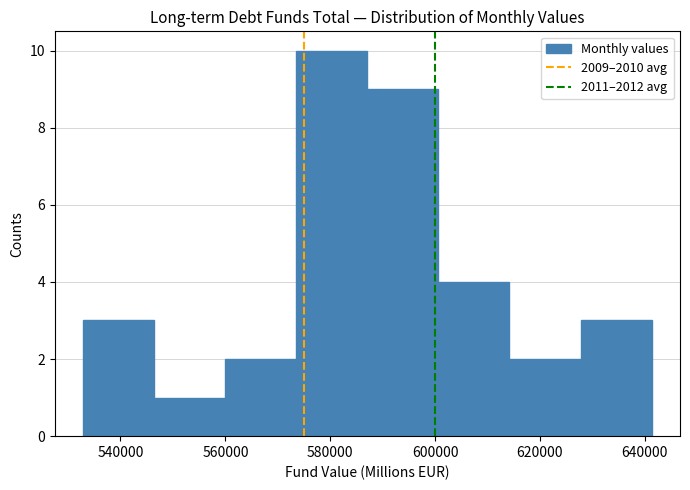

Reading left to right, list every bar in this chart as the range it spans on the x-axis followed by its height. Neither the bar edges nor the heights are printed on the chart, so give them approximately, as read against the axes.

532000 to 546000: 3
546000 to 560000: 1
560000 to 574000: 2
574000 to 588000: 10
588000 to 600000: 9
600000 to 614000: 4
614000 to 628000: 2
628000 to 642000: 3